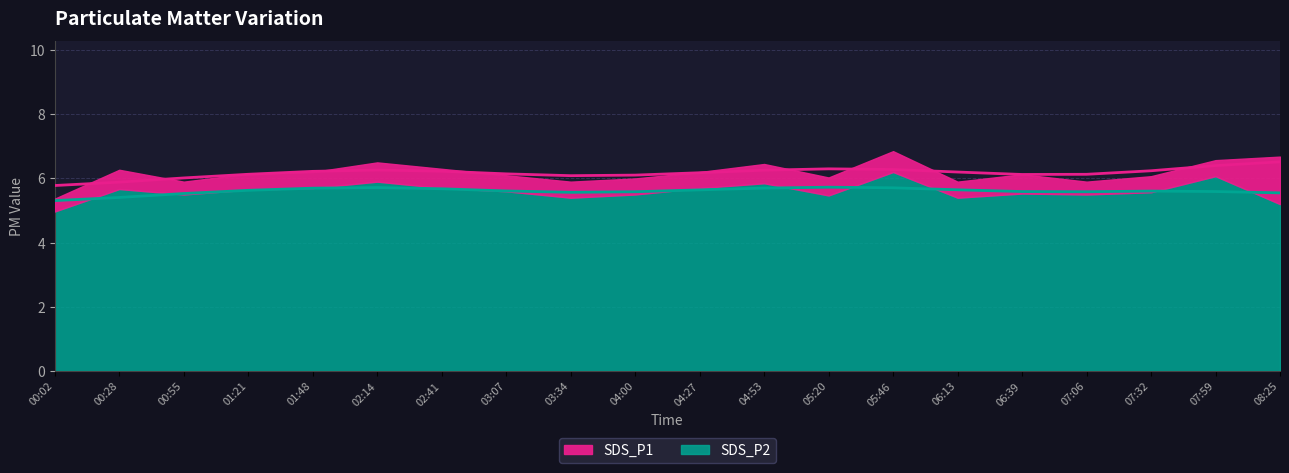

What is the average value of the SDS_P1 series?

6.2